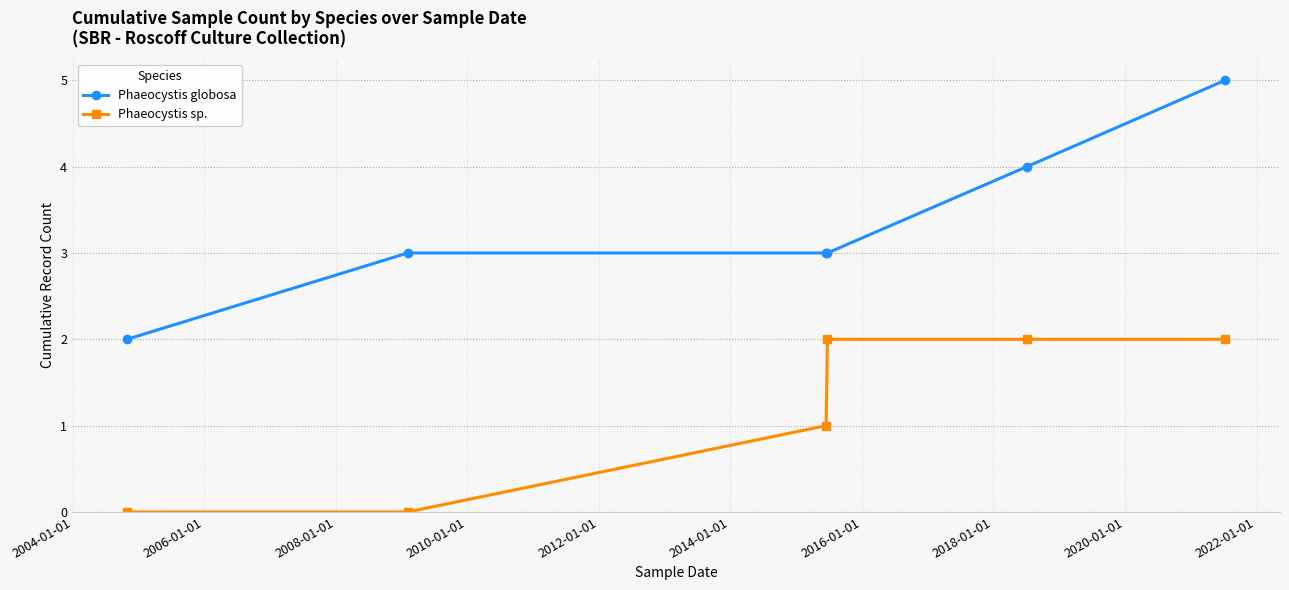

Which series has the largest range (max minus min)?

Phaeocystis globosa